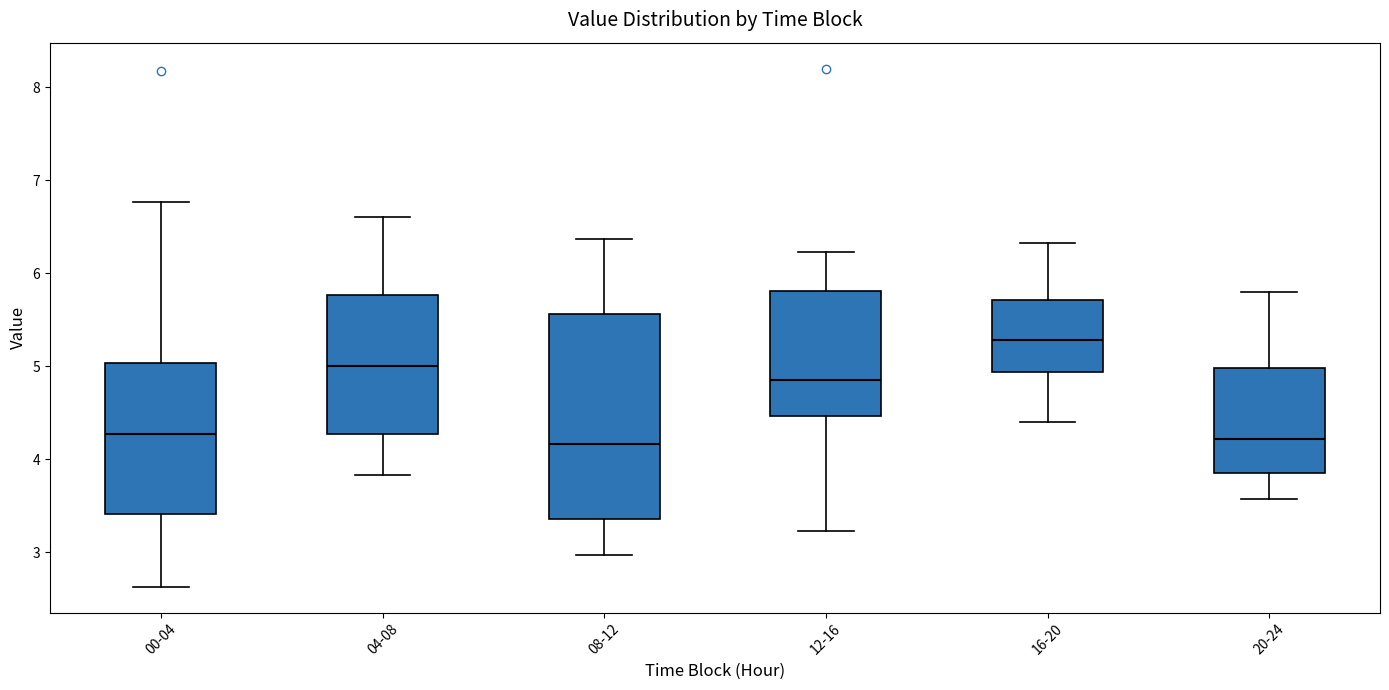

Reading left to right, transcribe this box plot: for each box, give where its median line is, the range the box spans, and where its two whiskers end, as read against the y-axis. The values are not printed on the chart, so give them approximately, as read against the axis.

00-04: median 4.3, box 3.4 to 5.0, whiskers 2.6 to 6.8
04-08: median 5.0, box 4.3 to 5.8, whiskers 3.8 to 6.6
08-12: median 4.2, box 3.4 to 5.6, whiskers 3.0 to 6.4
12-16: median 4.9, box 4.5 to 5.8, whiskers 3.2 to 6.2
16-20: median 5.3, box 4.9 to 5.7, whiskers 4.4 to 6.3
20-24: median 4.2, box 3.9 to 5.0, whiskers 3.6 to 5.8